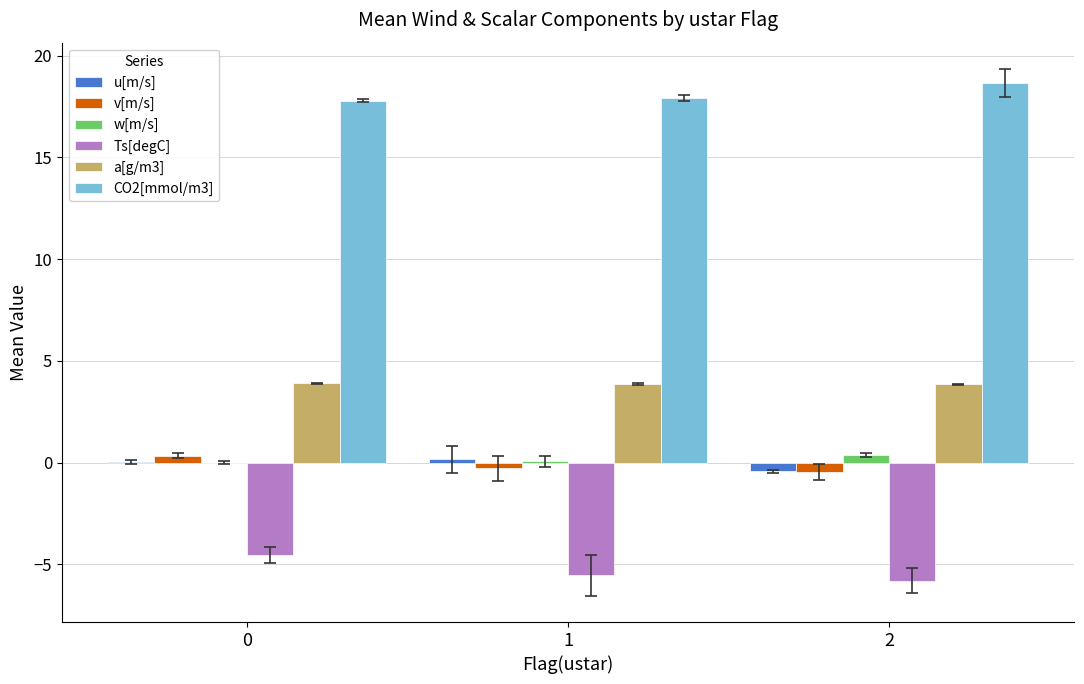

The CO2[mmol/m3] series shows 8.8 at 1. True or false?

False